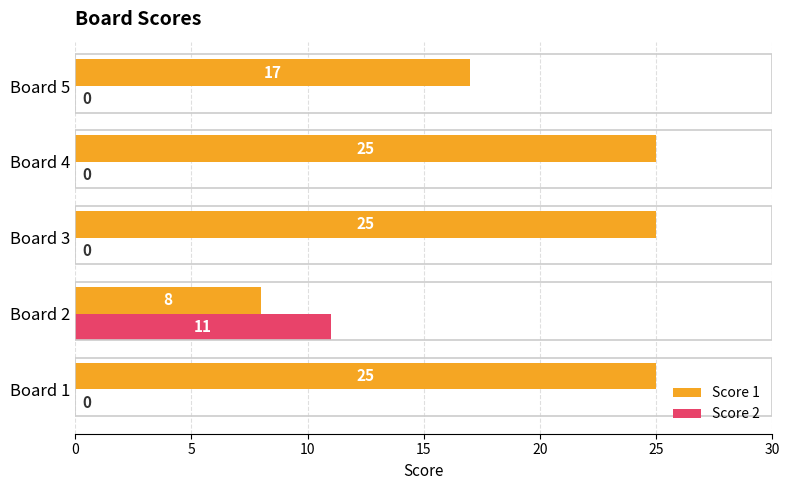

What is the total value across all series at Board 5?

17